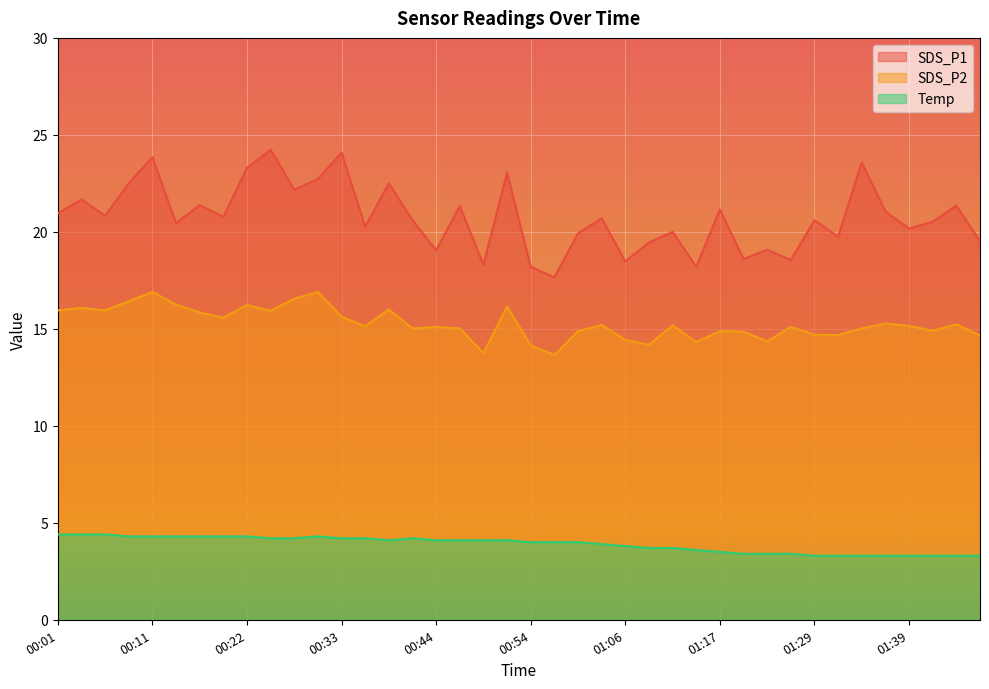

At which category does the chart reach its minimum across all series?

01:29